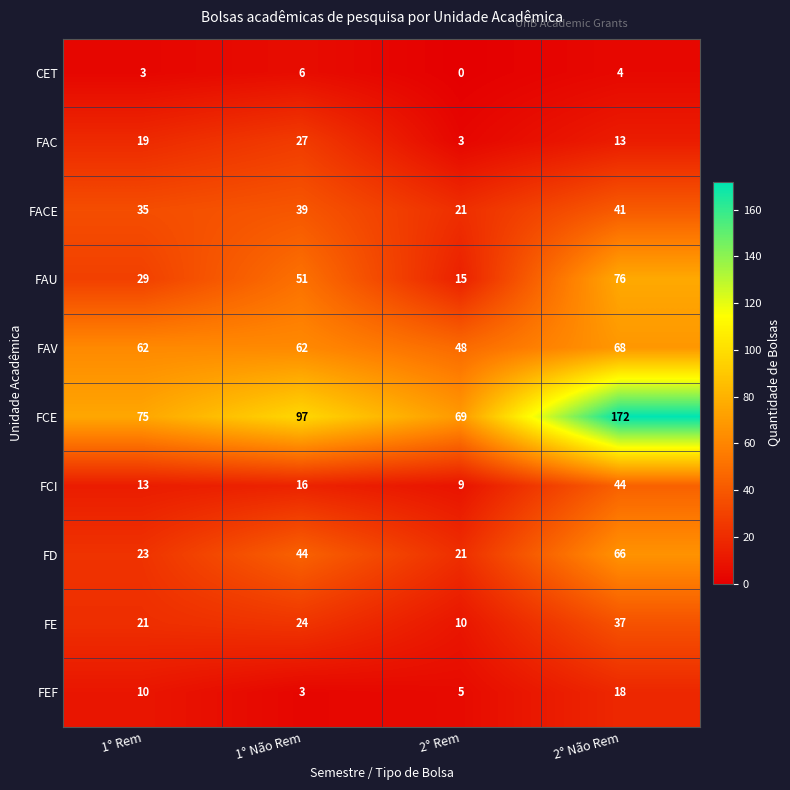

Which series has the widest spread of values?

FCE